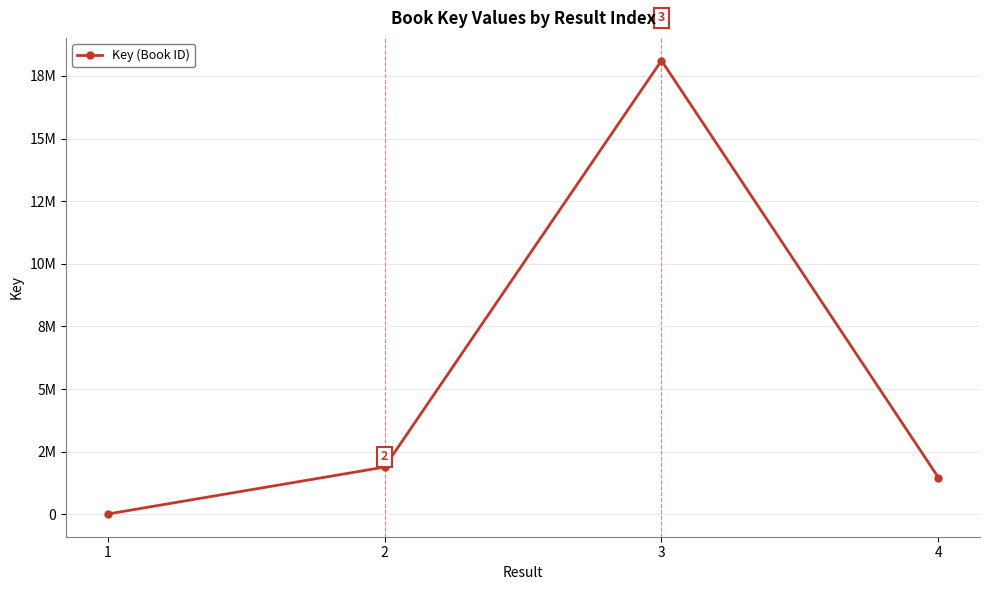

Does the chart have visible grid lines?

Yes